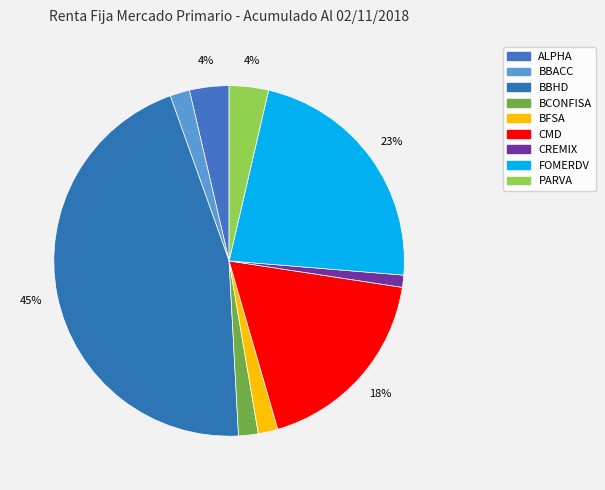

The PARVA slice represents 4% of the pie. True or false?

True